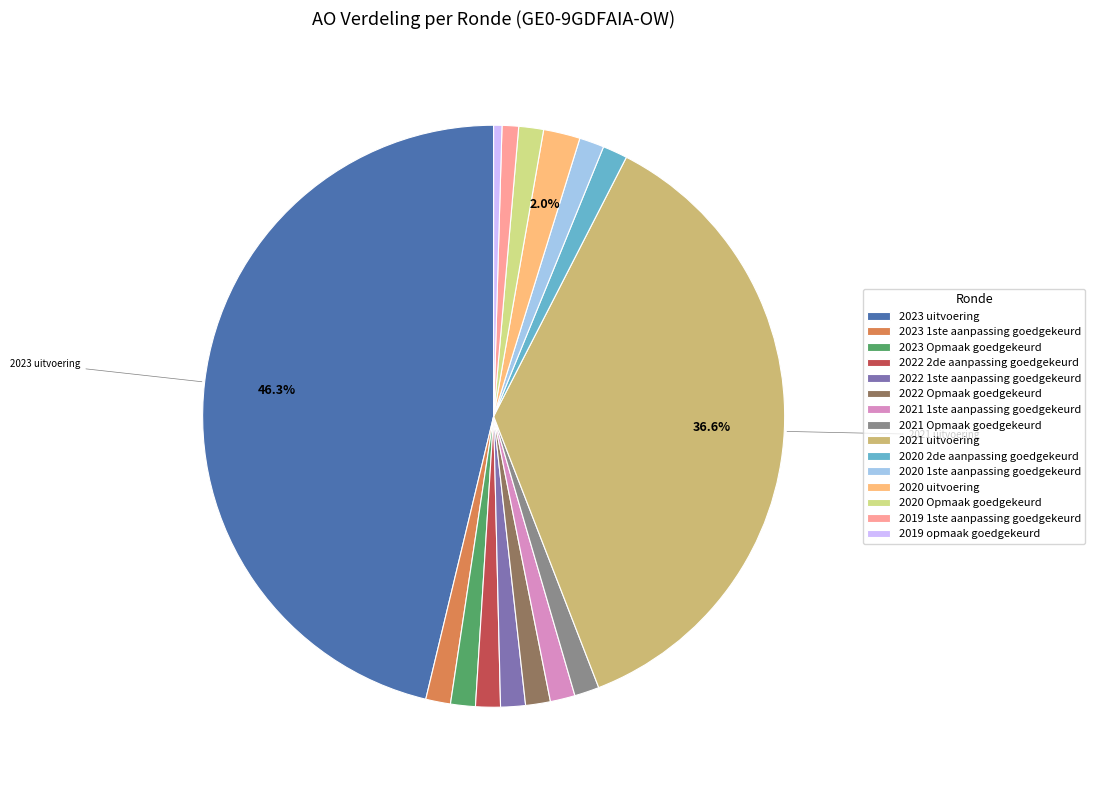

How many slices are in this pie chart?

15